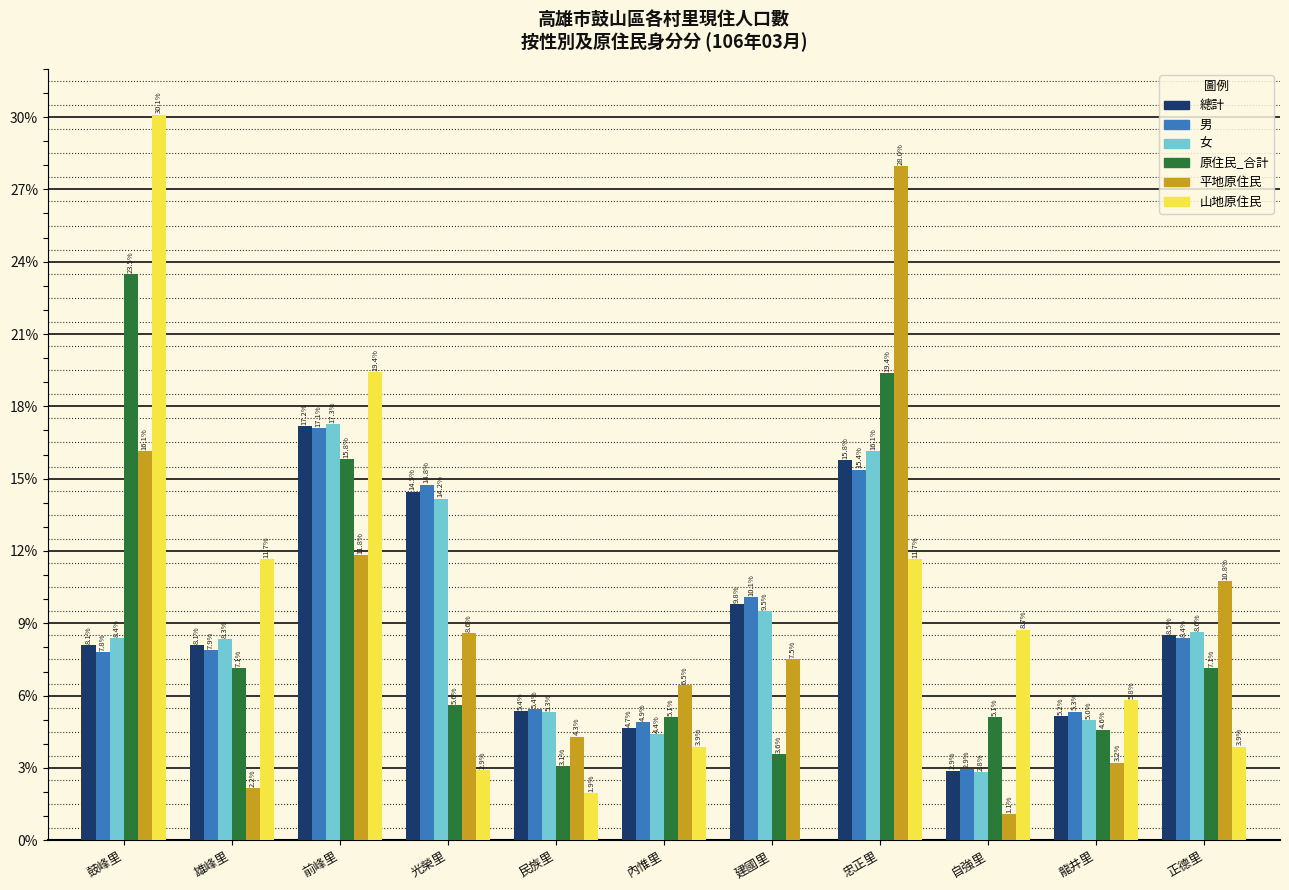

Reading right to left, what are all the values shown in this chart?

總計: 正德里=8.5	龍井里=5.2	自強里=2.9	忠正里=15.8	建國里=9.8	內惟里=4.7	民族里=5.4	光榮里=14.5	前峰里=17.2	雄峰里=8.1	鼓峰里=8.1
男: 正德里=8.4	龍井里=5.3	自強里=2.9	忠正里=15.4	建國里=10.1	內惟里=4.9	民族里=5.4	光榮里=14.8	前峰里=17.1	雄峰里=7.9	鼓峰里=7.8
女: 正德里=8.6	龍井里=5.0	自強里=2.8	忠正里=16.1	建國里=9.5	內惟里=4.4	民族里=5.3	光榮里=14.2	前峰里=17.3	雄峰里=8.3	鼓峰里=8.4
原住民_合計: 正德里=7.1	龍井里=4.6	自強里=5.1	忠正里=19.4	建國里=3.6	內惟里=5.1	民族里=3.1	光榮里=5.6	前峰里=15.8	雄峰里=7.1	鼓峰里=23.5
平地原住民: 正德里=10.8	龍井里=3.2	自強里=1.1	忠正里=28.0	建國里=7.5	內惟里=6.5	民族里=4.3	光榮里=8.6	前峰里=11.8	雄峰里=2.2	鼓峰里=16.1
山地原住民: 正德里=3.9	龍井里=5.8	自強里=8.7	忠正里=11.7	建國里=0.0	內惟里=3.9	民族里=1.9	光榮里=2.9	前峰里=19.4	雄峰里=11.7	鼓峰里=30.1